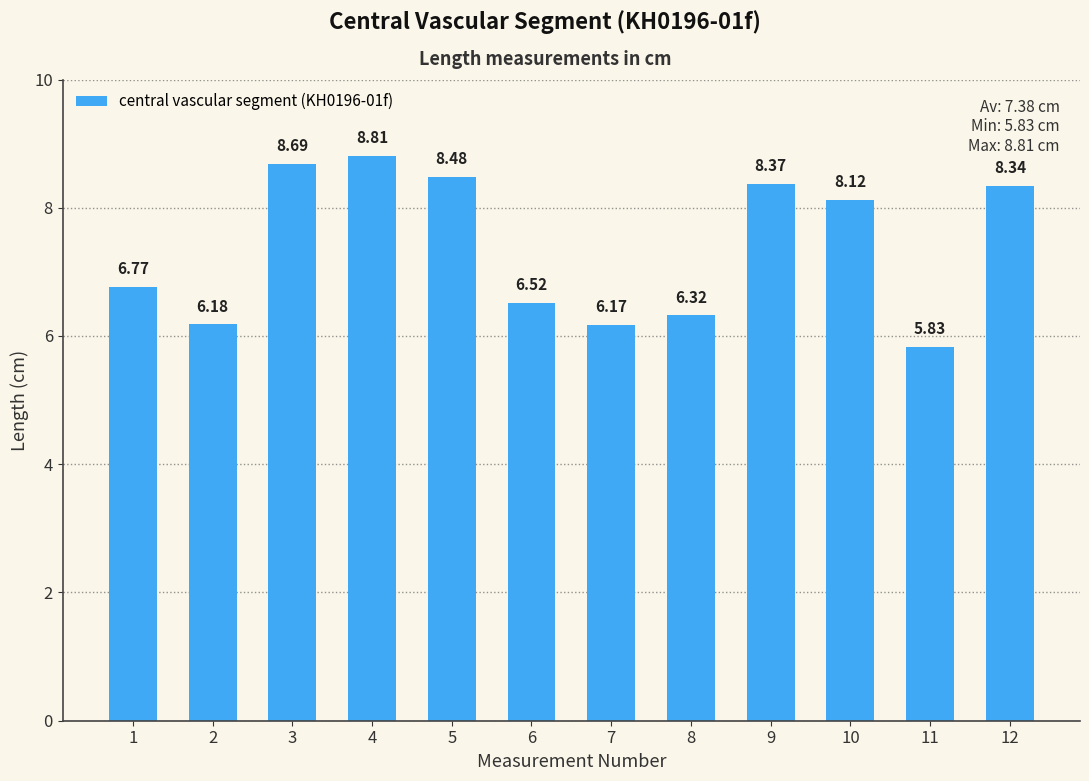

How many values are below 8?

6